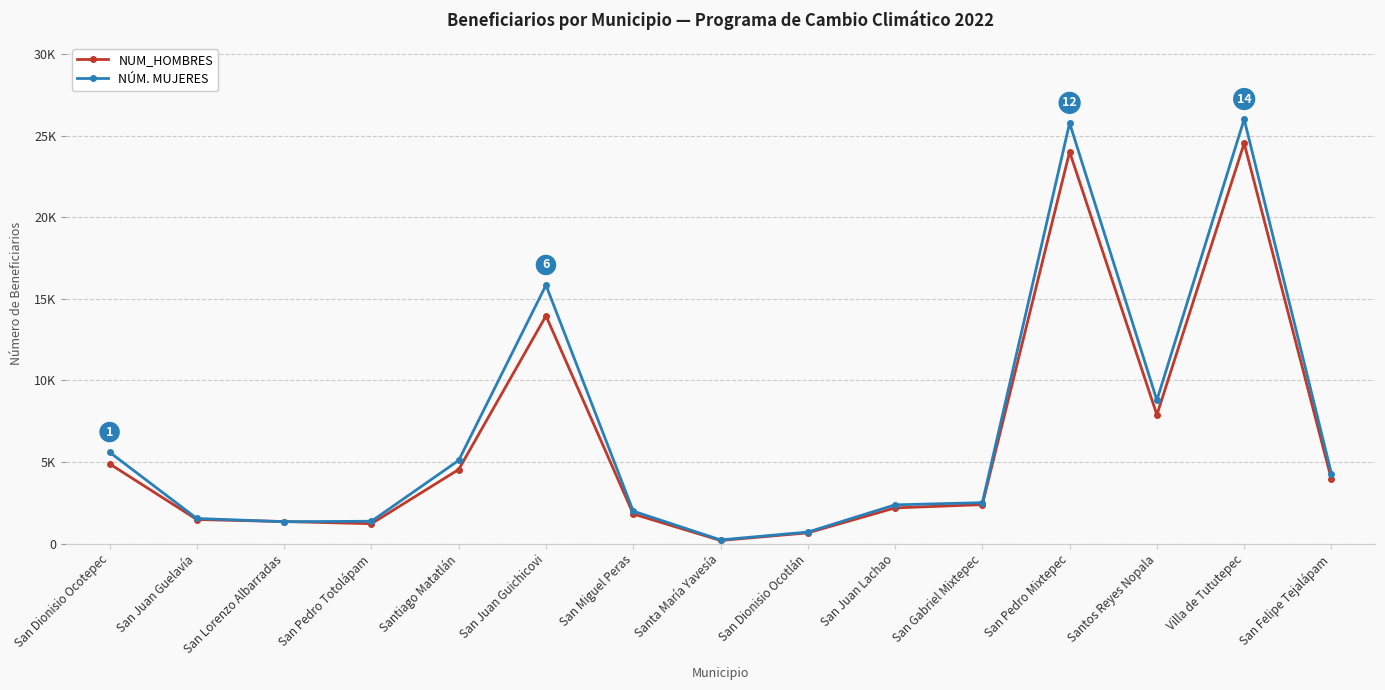

At which category does NUM_HOMBRES reach its first local peak?

San Juan Guichicovi